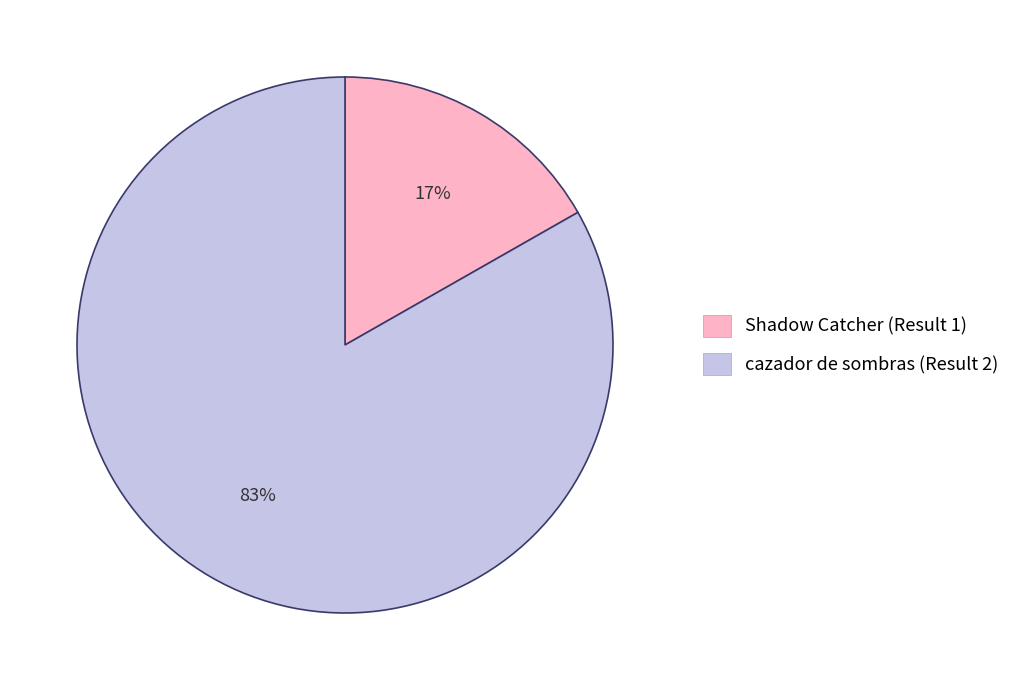

Approximately how many times larger is the value at Shadow Catcher (Result 1) compared to cazador de sombras (Result 2)?

0.2